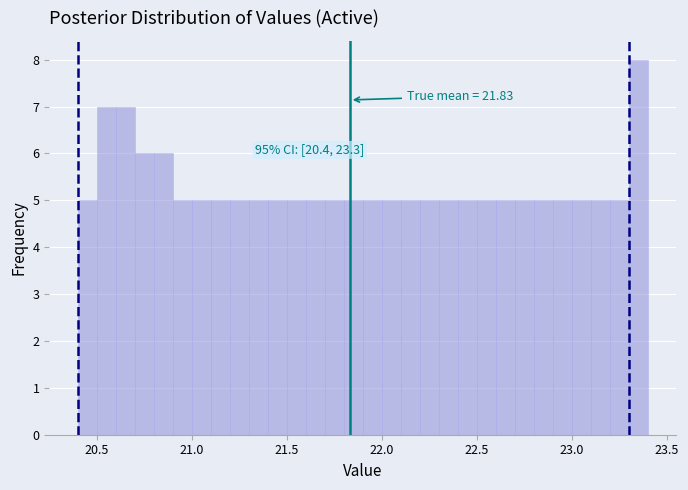

Around what value on the x-axis is the tallest bar? Give the approximate position of its centre, as read against the axis.

23.35